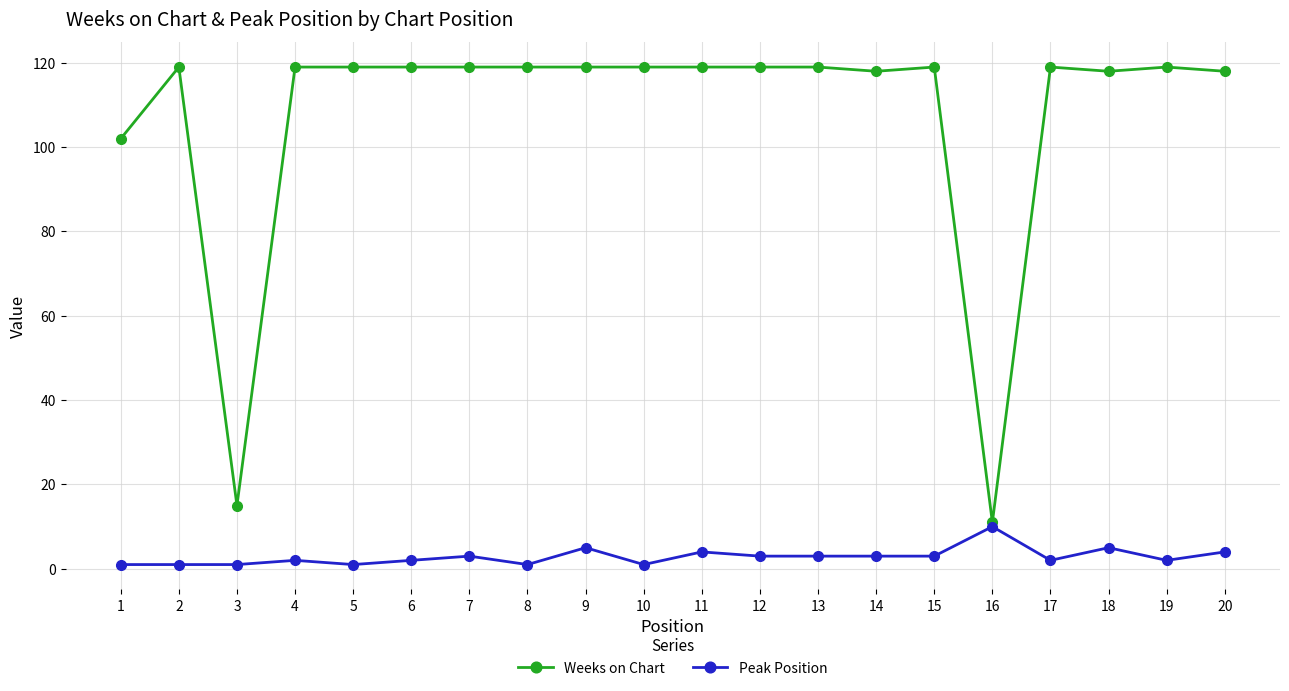

Which series has the widest spread of values?

Weeks on Chart